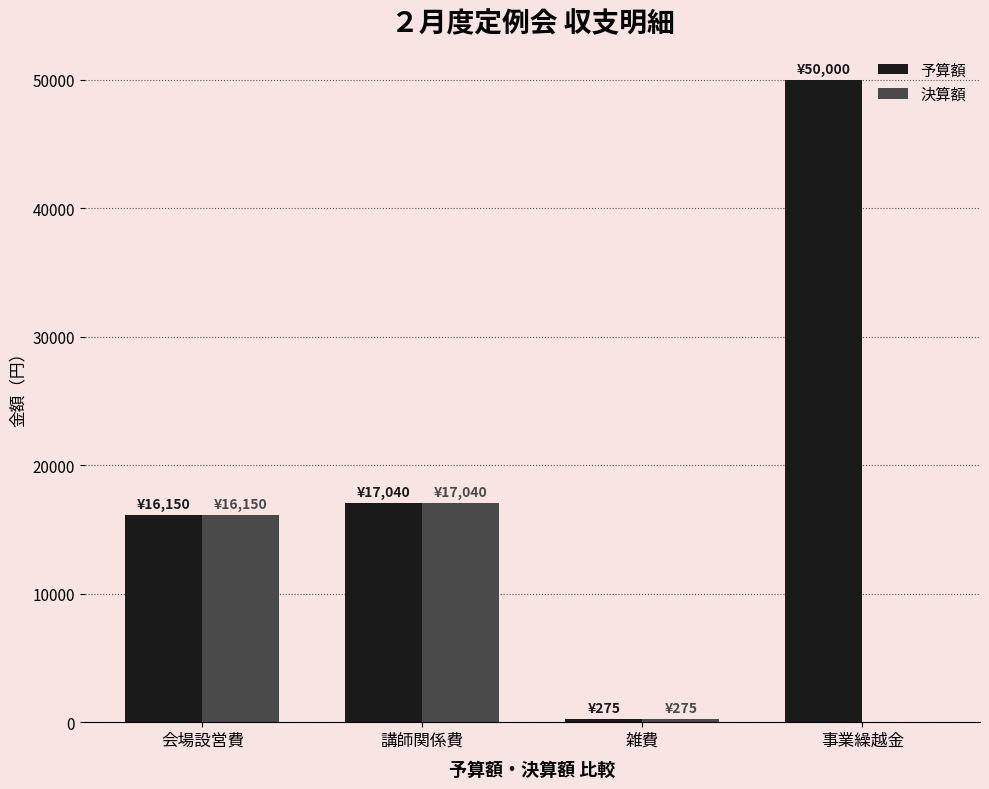

What is the average value of the 決算額 series?

8366